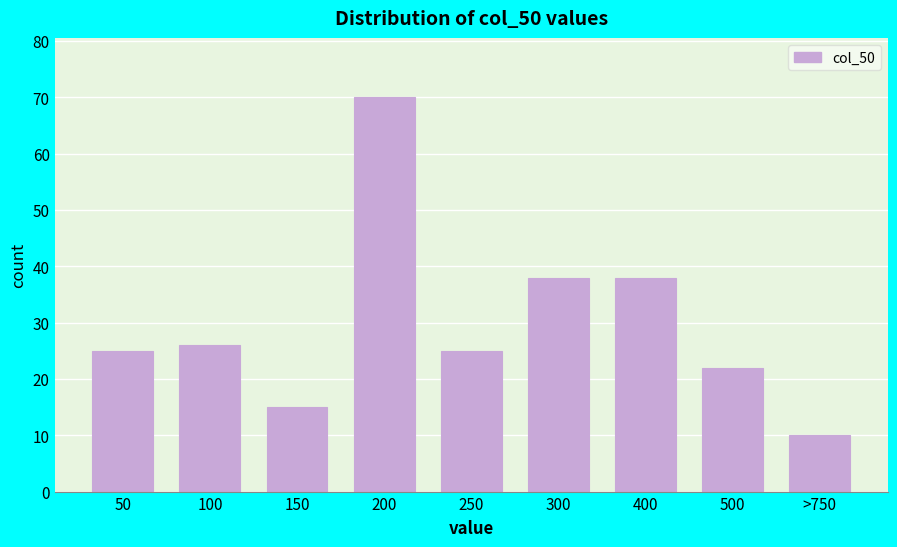

Reading right to left, extract all data points from this chart.

>750=10	500=22	400=38	300=38	250=25	200=70	150=15	100=26	50=25